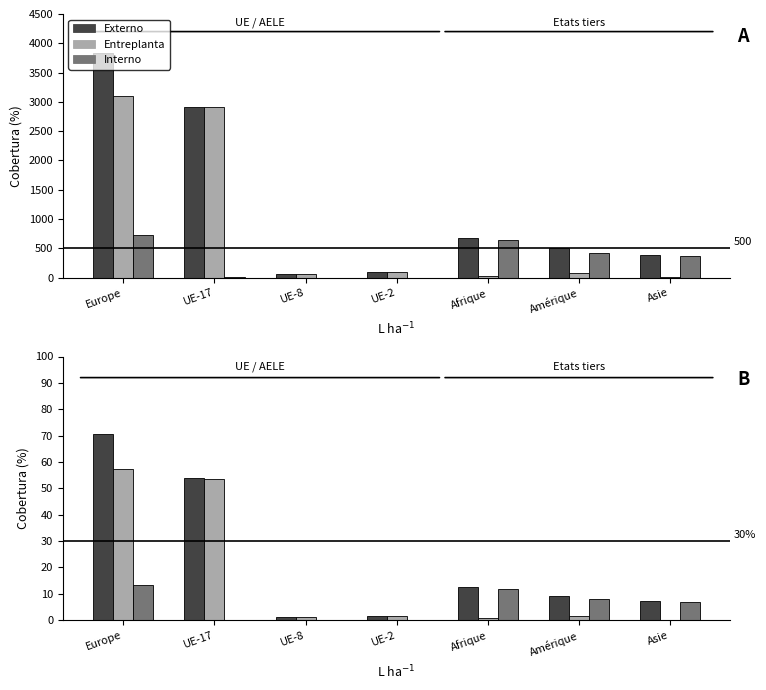

What are all the series names shown in the legend?

Externo, Entreplanta, Interno